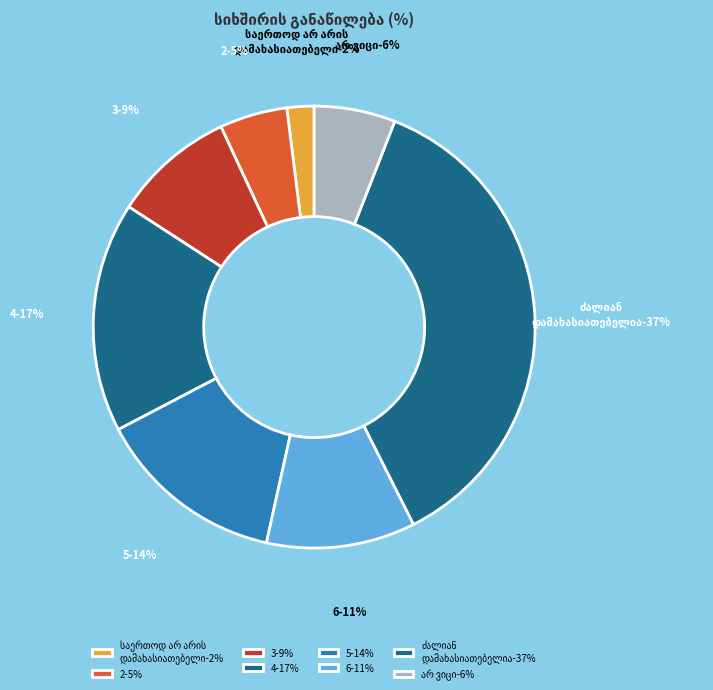

To the nearest percent, what is the combined percentage of 2 - 5% and 5 - 14%?

19%